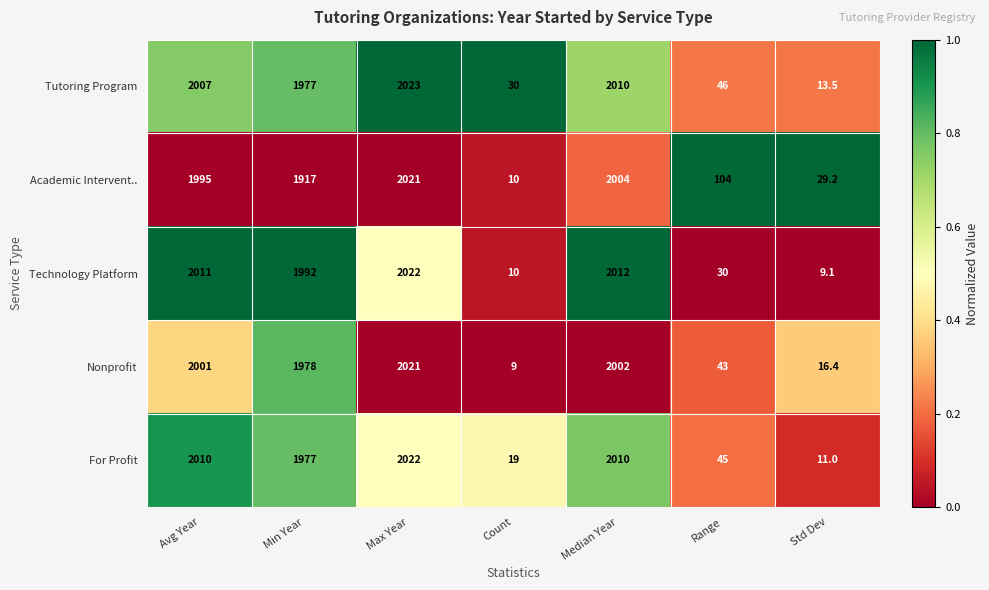

What is the difference between the highest and lowest values at Avg Year?

16.0